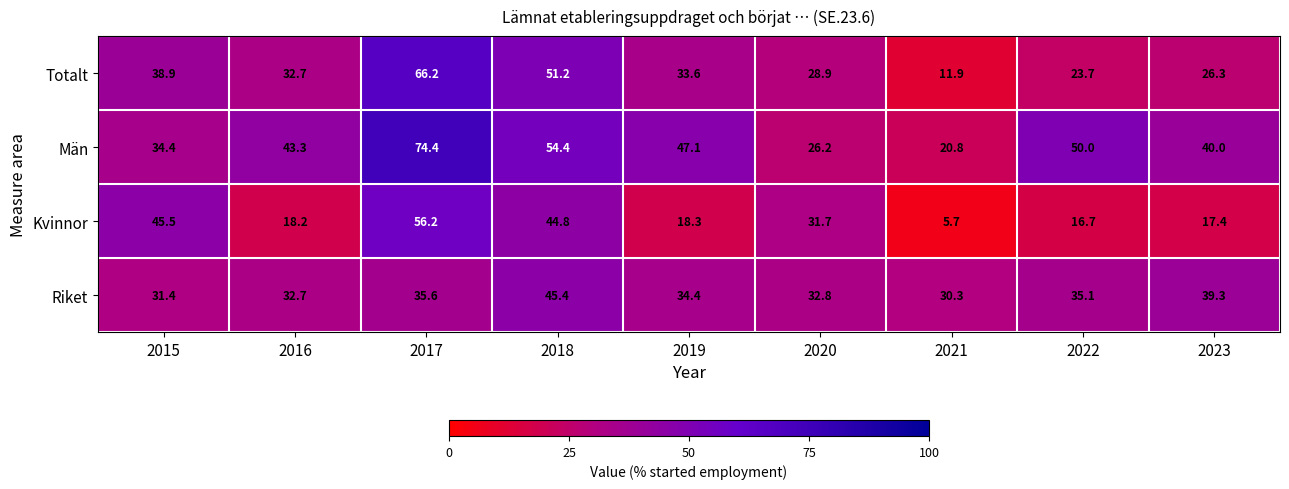

What is the difference between the maximum and minimum values in the Totalt series?

54.3